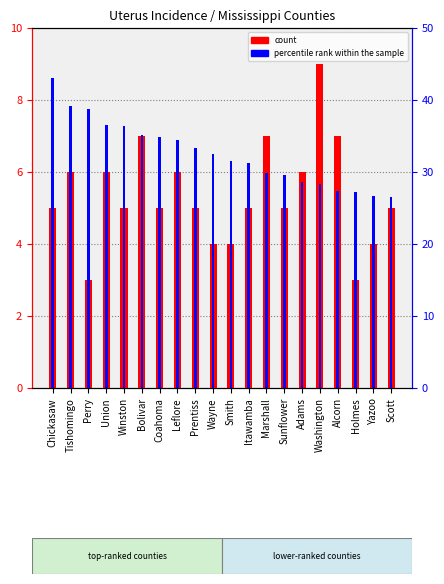

At how many categories does at least one series exceed 27?

18